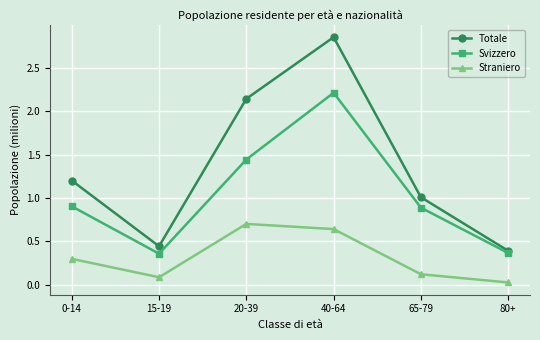

What is the label of the 5th point from the right?

15-19